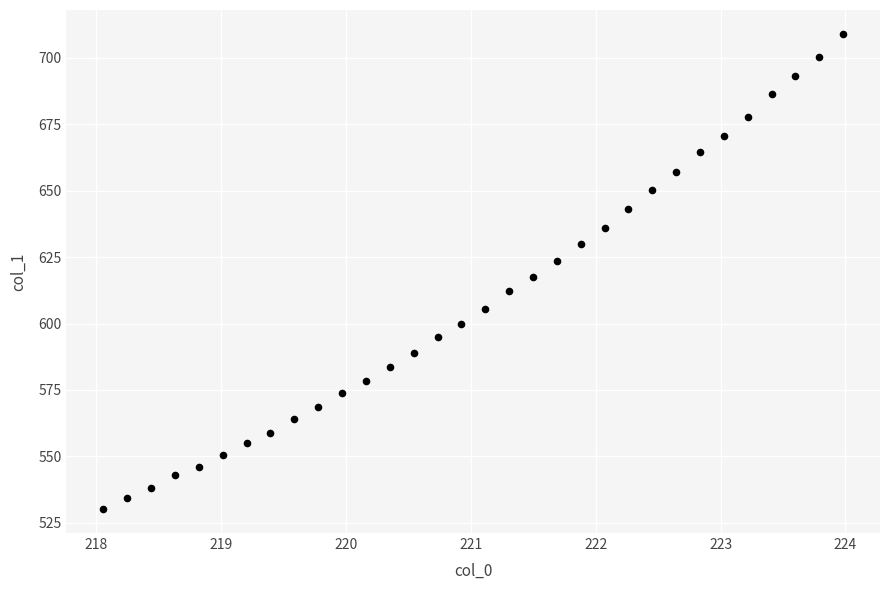

What is the range of X values (max minus min)?

5.9